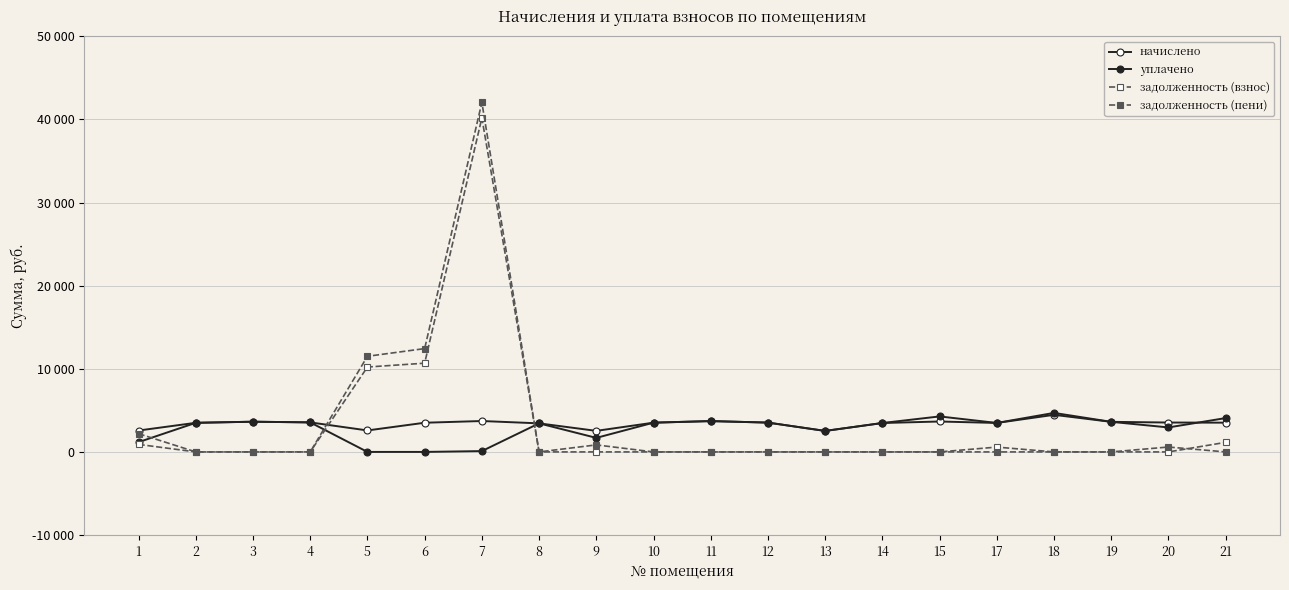

Does the chart have visible grid lines?

Yes